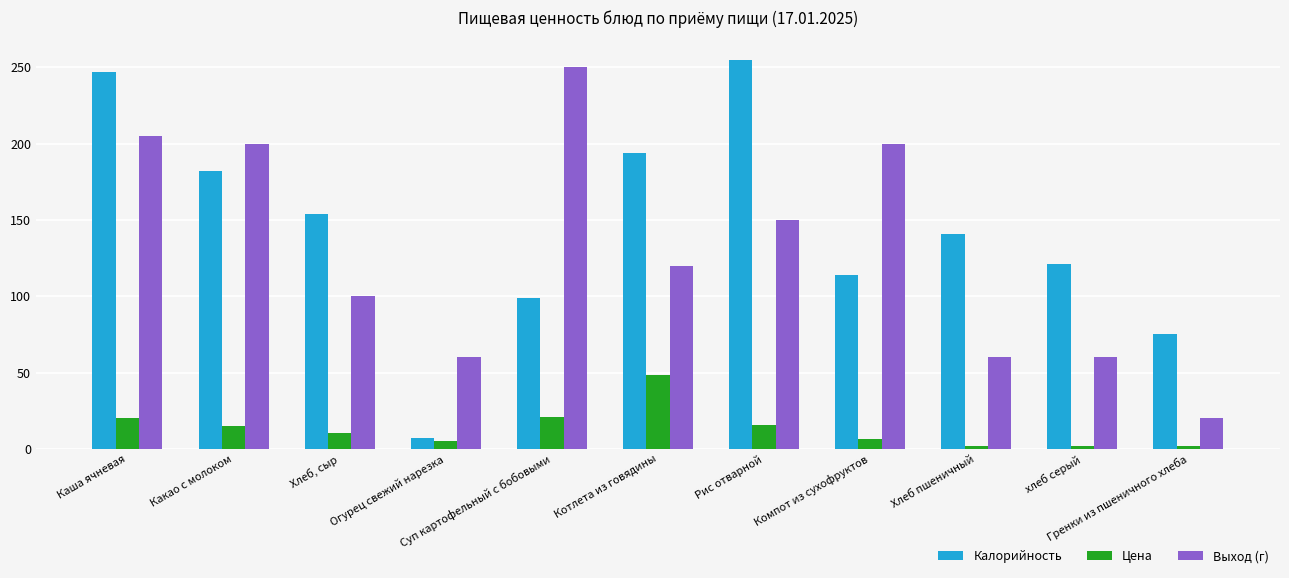

The value of Выход (г) at хлеб серый is 28.4. True or false?

False